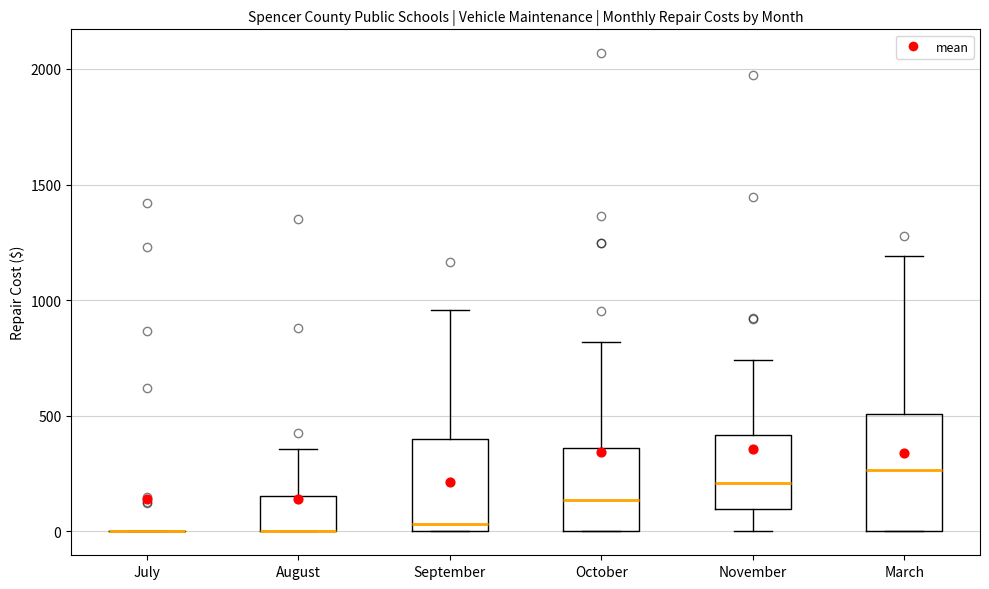

Reading left to right, transcribe this box plot: for each box, give where its median line is, the range the box spans, and where its two whiskers end, as read against the y-axis. The values are not printed on the chart, so give them approximately, as read against the axis.

July: box collapsed to a line at 0, whiskers 0 to 0
August: median 0 (drawn on the box's lower edge), box 0 to 150, whiskers 0 to 350
September: median 50, box 0 to 400, whiskers 0 to 950
October: median 150, box 0 to 350, whiskers 0 to 800
November: median 200, box 100 to 400, whiskers 0 to 750
March: median 250, box 0 to 500, whiskers 0 to 1200